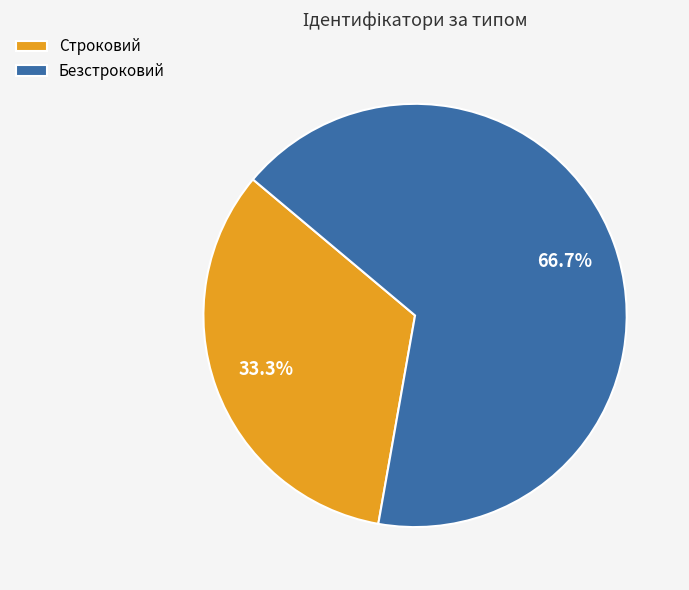

Is it true that Безстроковий is 67% of the pie?

True